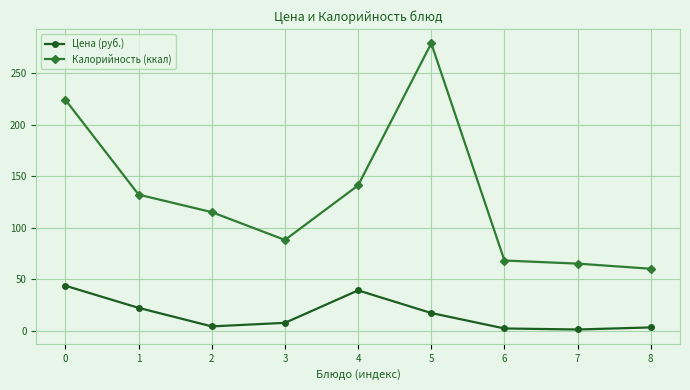

What is the sum of the Калорийность (ккал) values at 2 and 5?

394.0